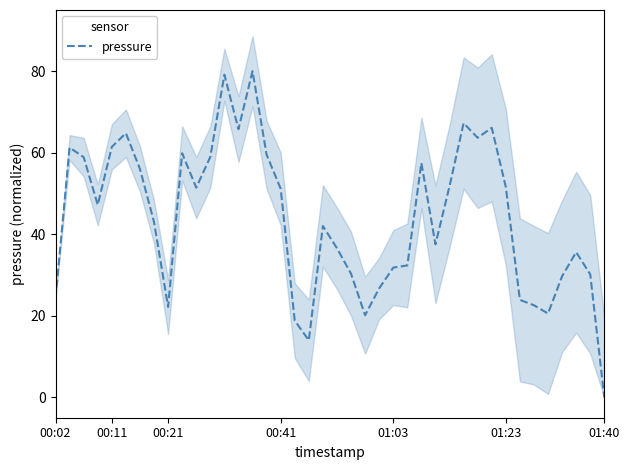

Where is the data nearest to the value 40?

19